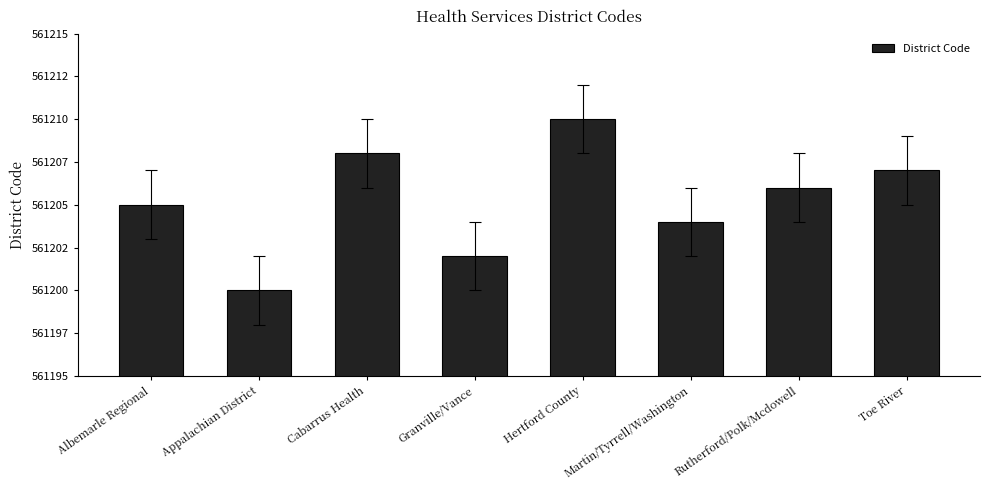

What value does the data have at Rutherford/Polk/Mcdowell?

561206